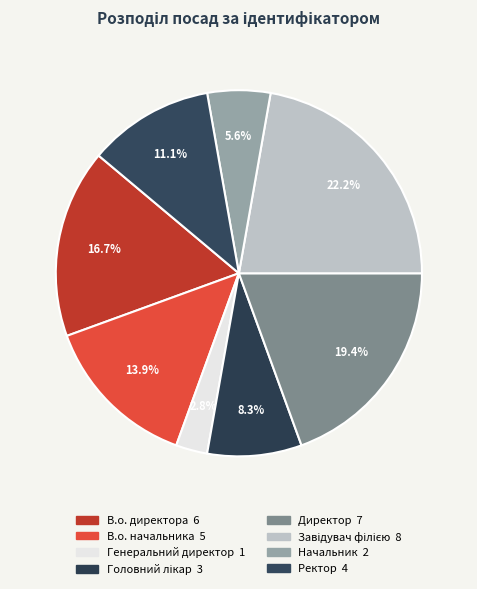

How many slices are in this pie chart?

8